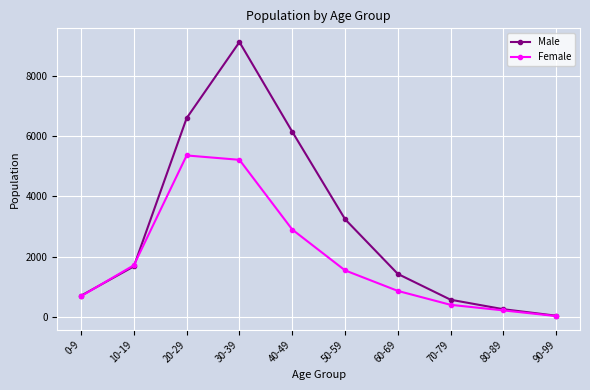

At 70-79, list the series in order from largest to smallest.

Male, Female